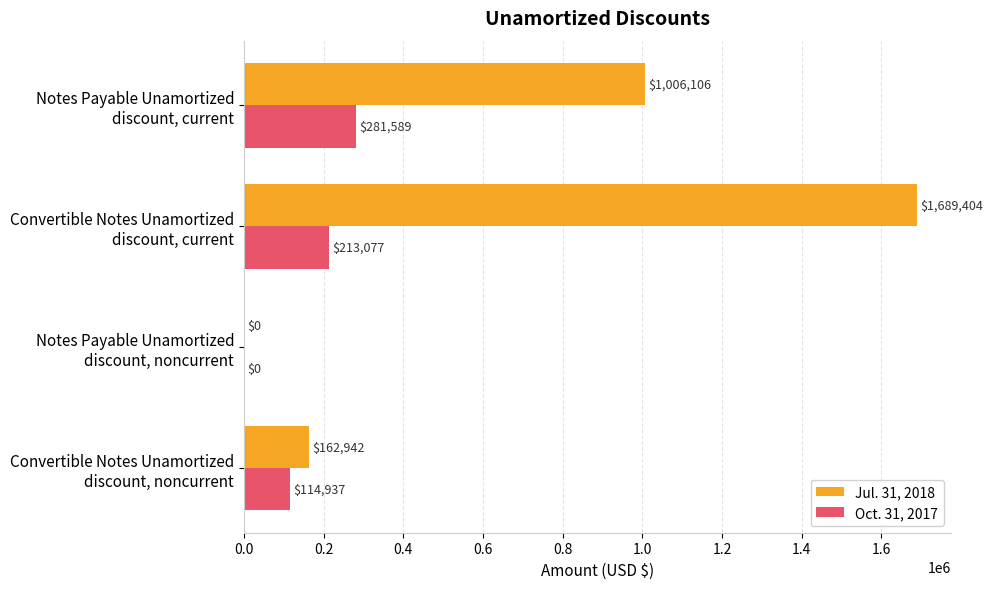

What is the average value of the Jul. 31, 2018 series?

714613